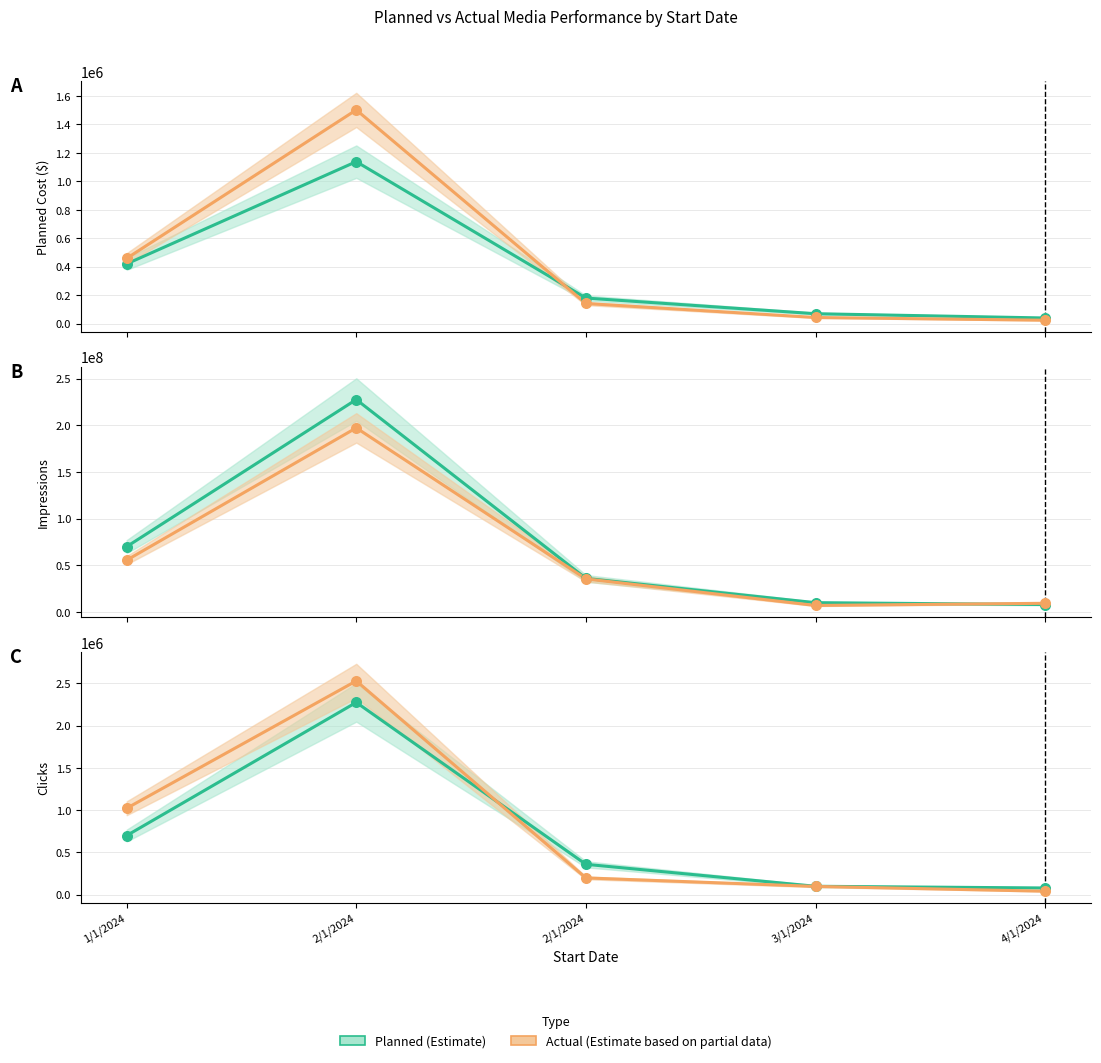

Which series contains the highest Y value?

Actual (partial data)